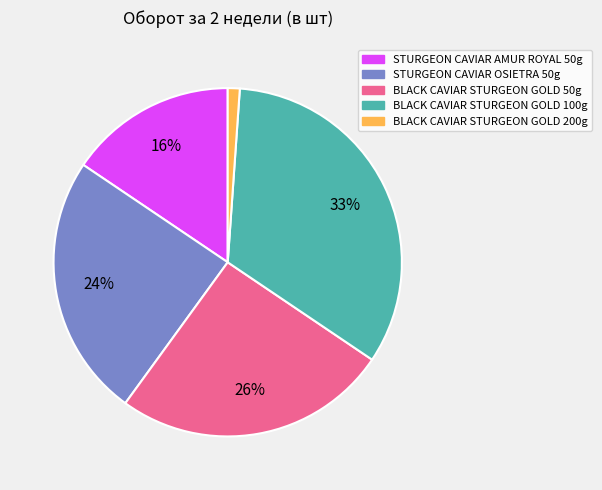

Is there any slice that represents more than half of the pie?

No